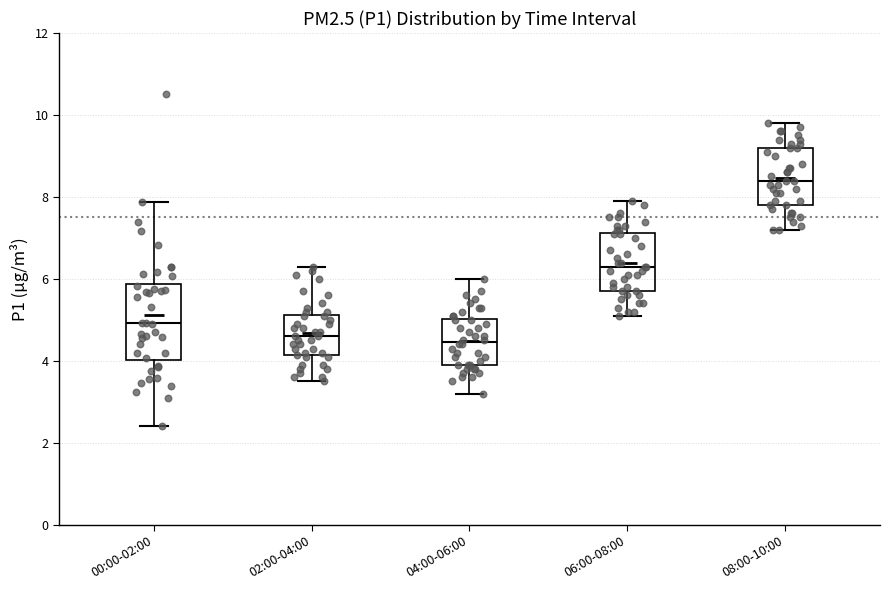

Reading left to right, transcribe this box plot: for each box, give where its median line is, the range the box spans, and where its two whiskers end, as read against the y-axis. The values are not printed on the chart, so give them approximately, as read against the axis.

00:00-02:00: median 5.0, box 4.0 to 5.8, whiskers 2.4 to 7.8
02:00-04:00: median 4.6, box 4.2 to 5.2, whiskers 3.6 to 6.4
04:00-06:00: median 4.4, box 4.0 to 5.0, whiskers 3.2 to 6.0
06:00-08:00: median 6.4, box 5.8 to 7.2, whiskers 5.2 to 8.0
08:00-10:00: median 8.4, box 7.8 to 9.2, whiskers 7.2 to 9.8